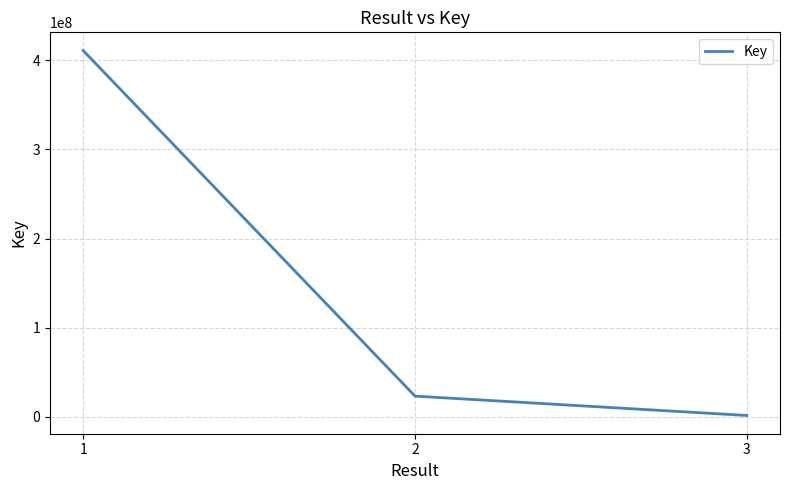

Approximately how many times larger is the value at 2 compared to 1?

0.1